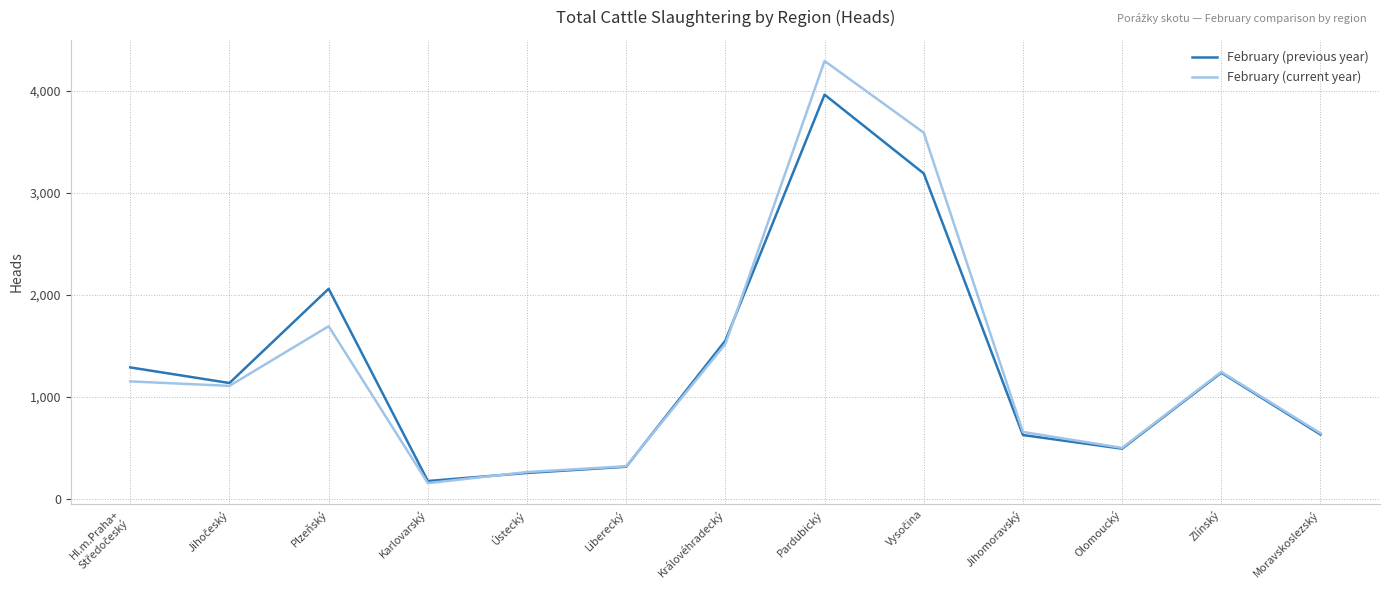

True or false: February (current year) has a value of 1032 at Plzeňský.

False